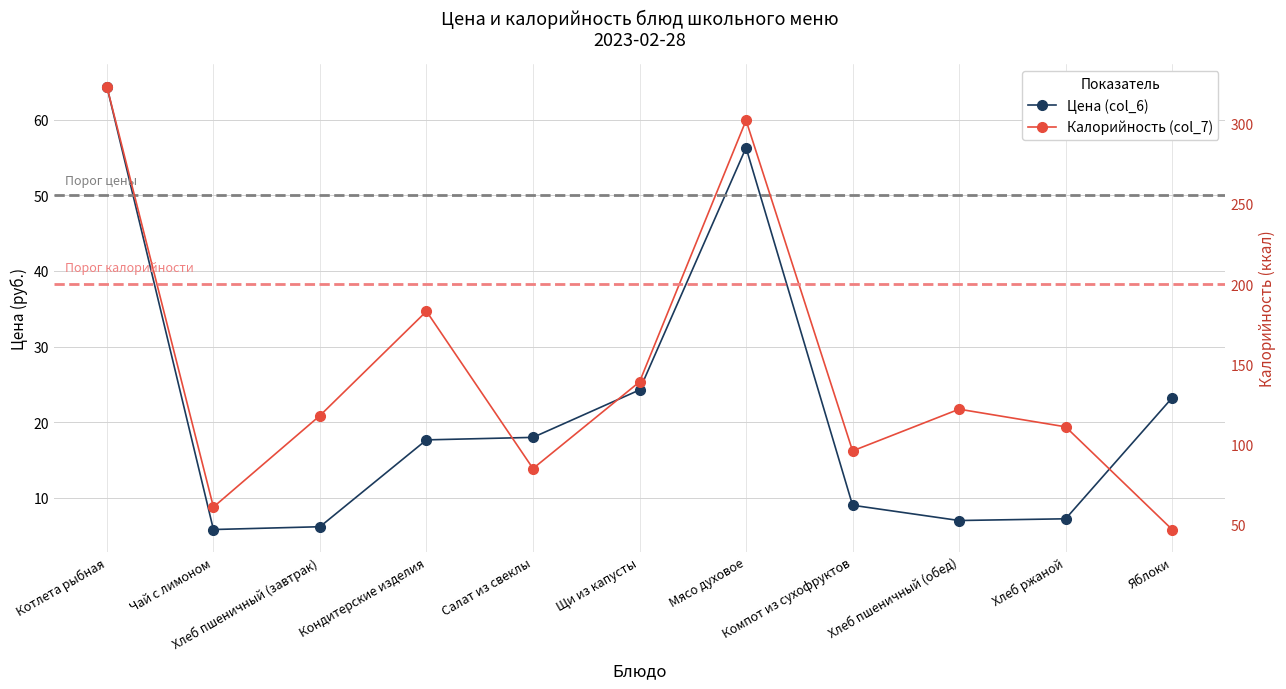

At which category is the sum across all series the highest?

Котлета рыбная